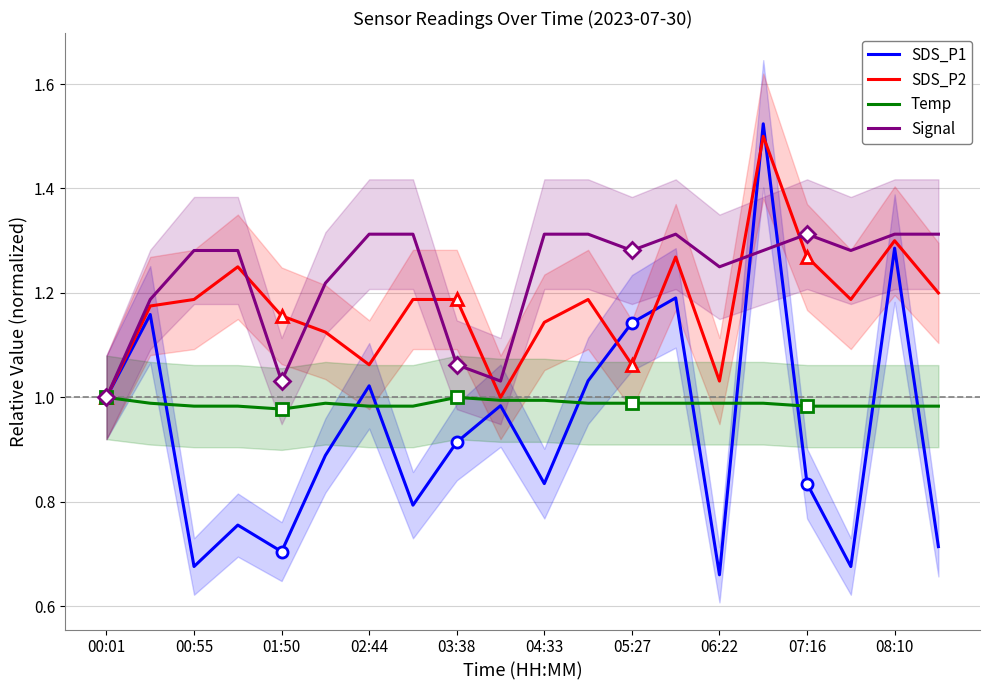

What is the sum of all SDS_P1 values?

18.8